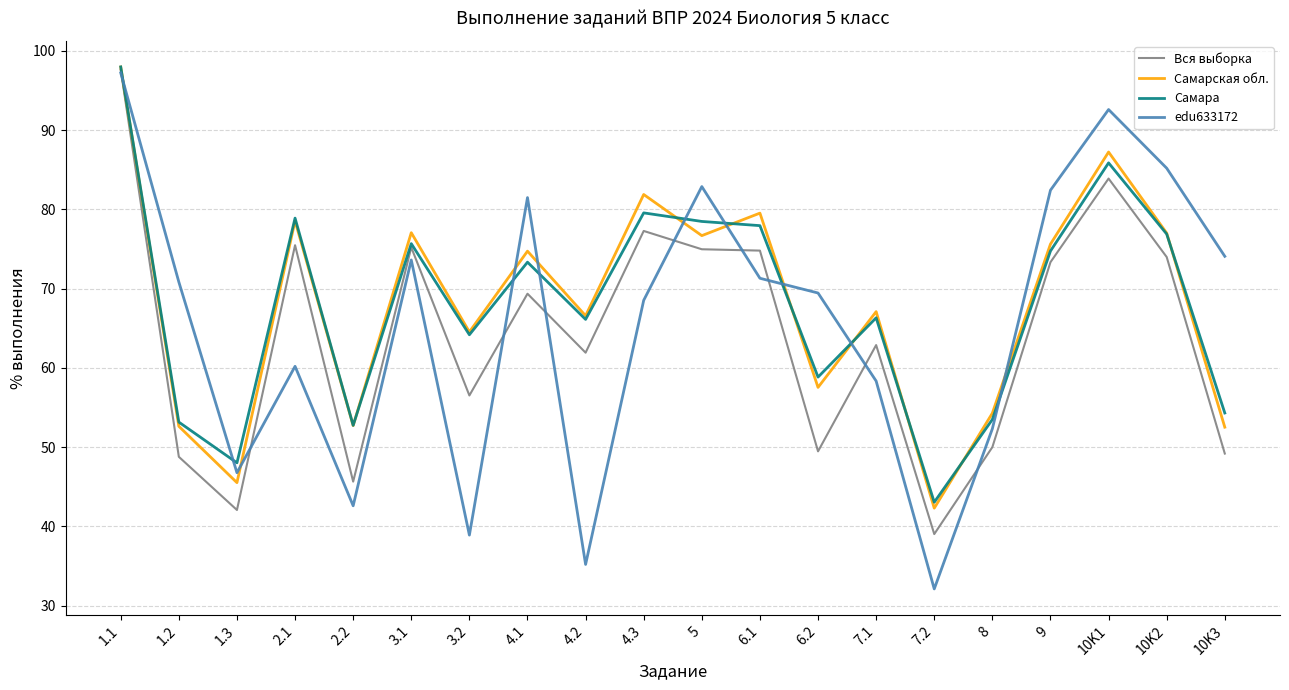

What position from the left is 2.2?

5